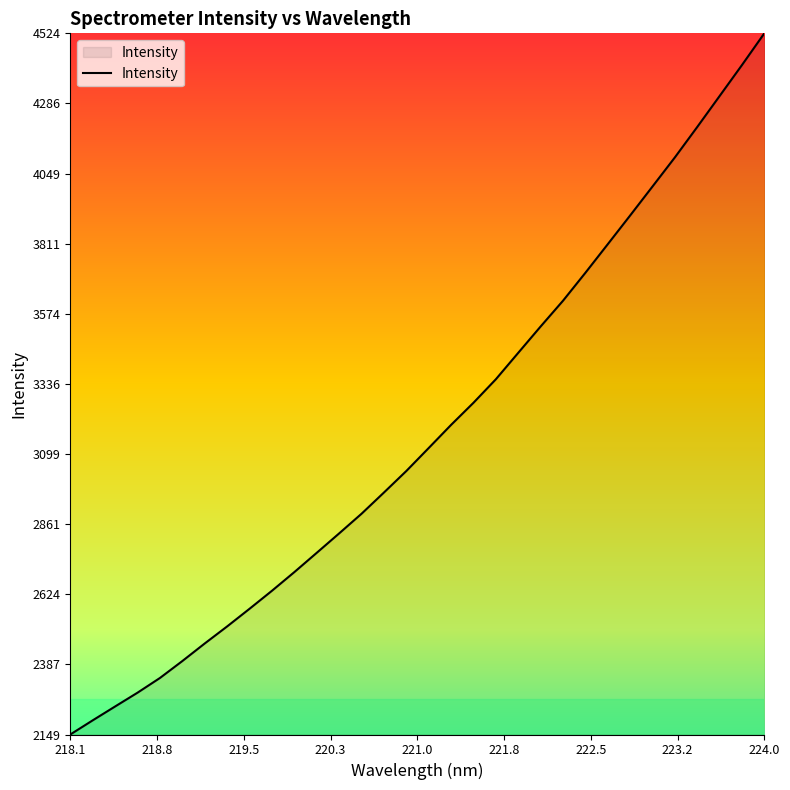

What is the greatest value displayed?

4523.5